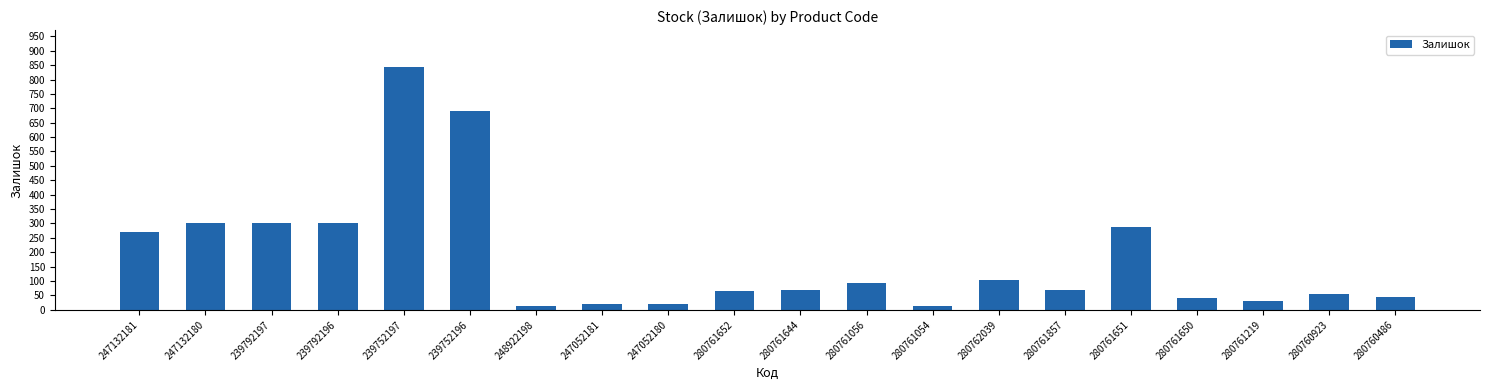

Where does the data first go above 70?

247132181